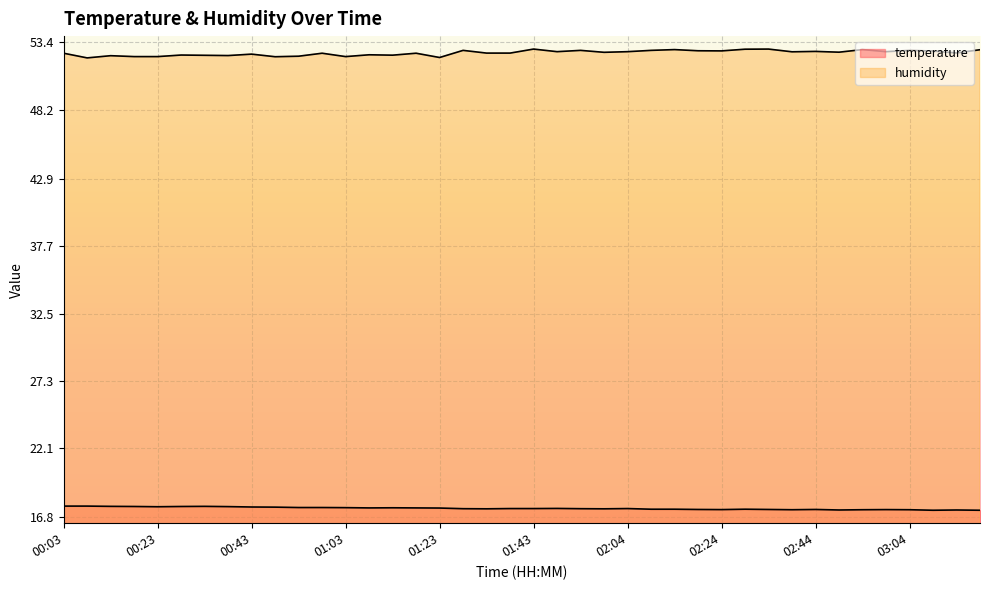

The value of temperature at 03:14 is 17.4. True or false?

True